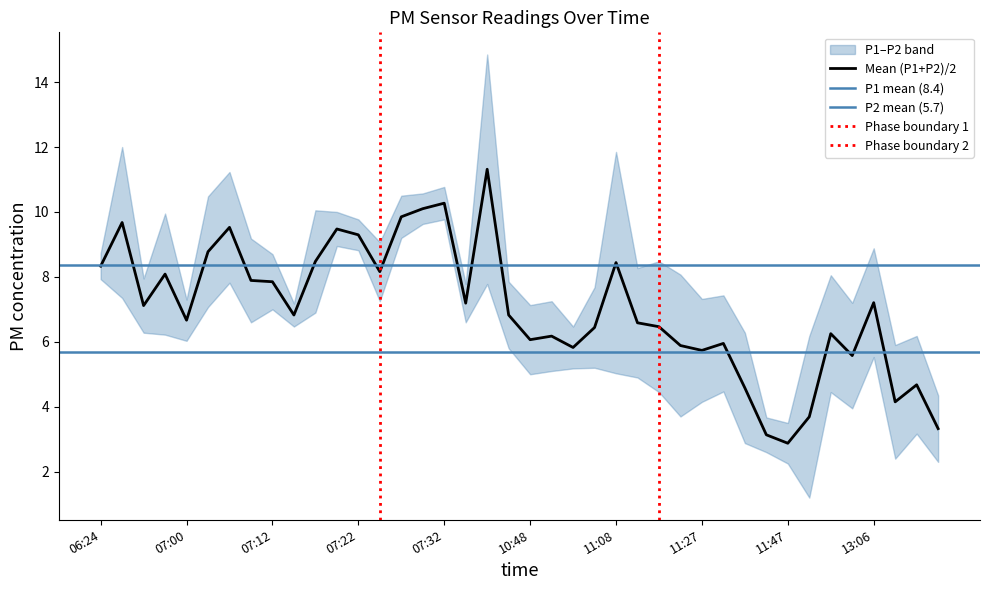

True or false: P2 has more than 1 interior local peaks.

True